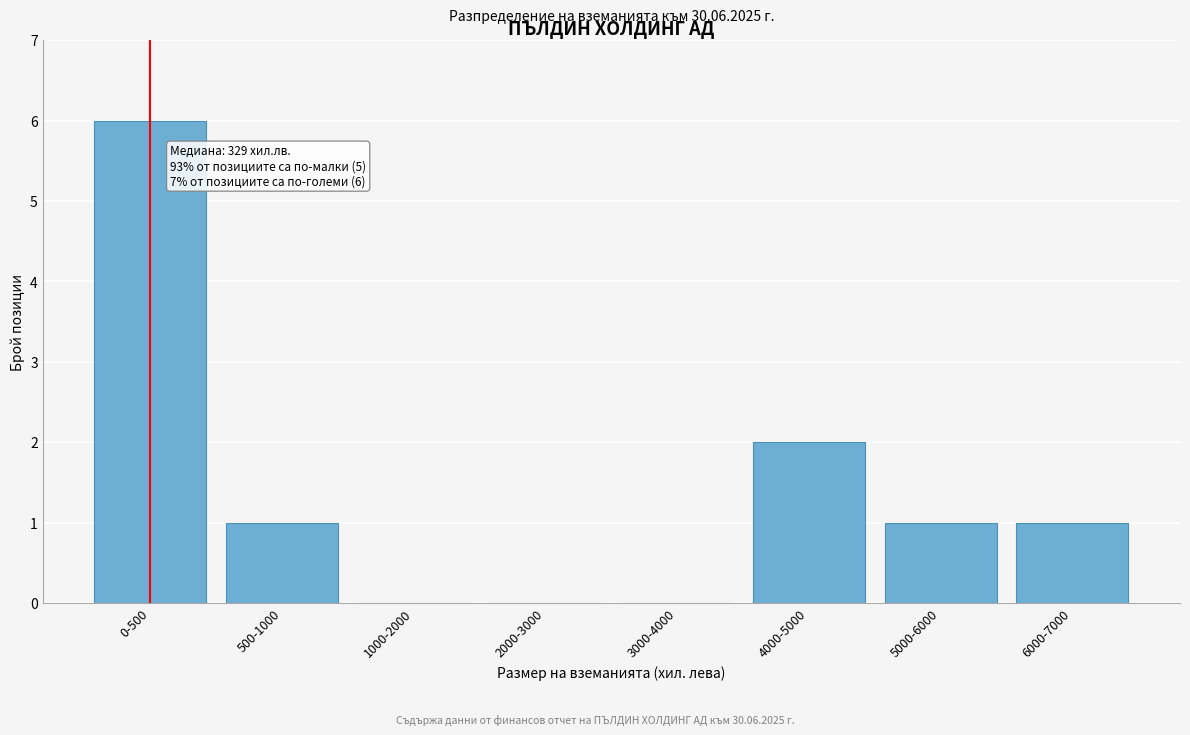

Reading right to left, what are all the values shown in this chart?

6000-7000=1	5000-6000=1	4000-5000=2	3000-4000=0	2000-3000=0	1000-2000=0	500-1000=1	0-500=6